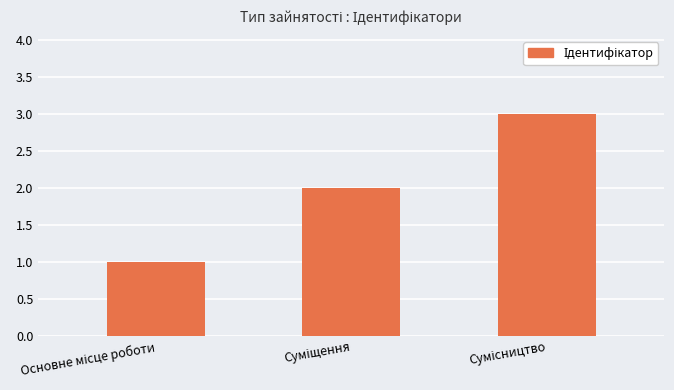

What is the maximum value shown in the chart?

3